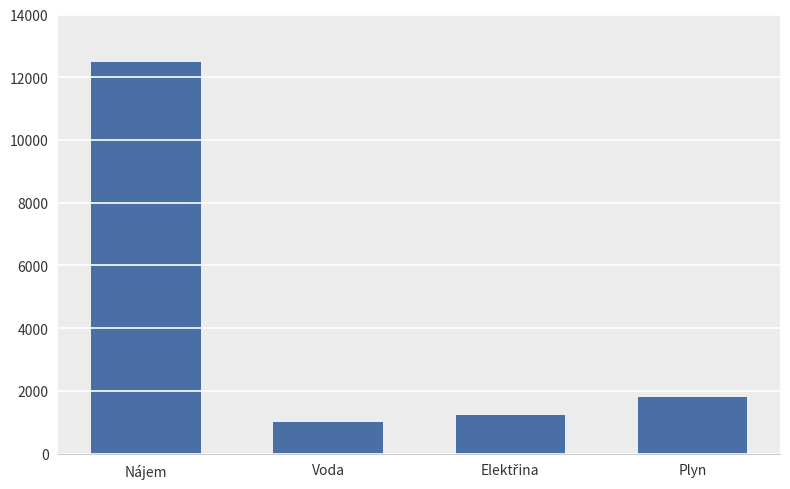

What value does the data have at Nájem?

12500